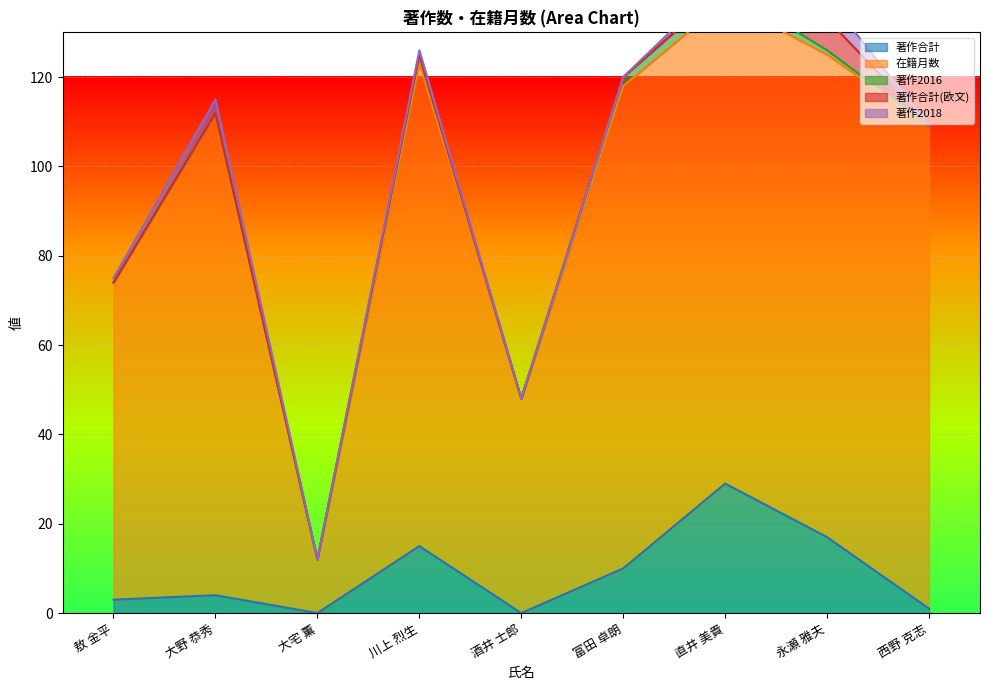

How many lines are shown in the chart?

5